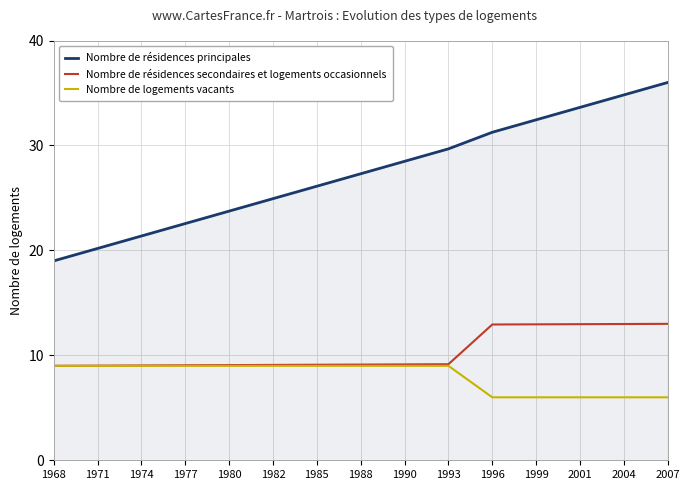

Which series changed the most between 1974 and 1988?

Nombre de résidences principales